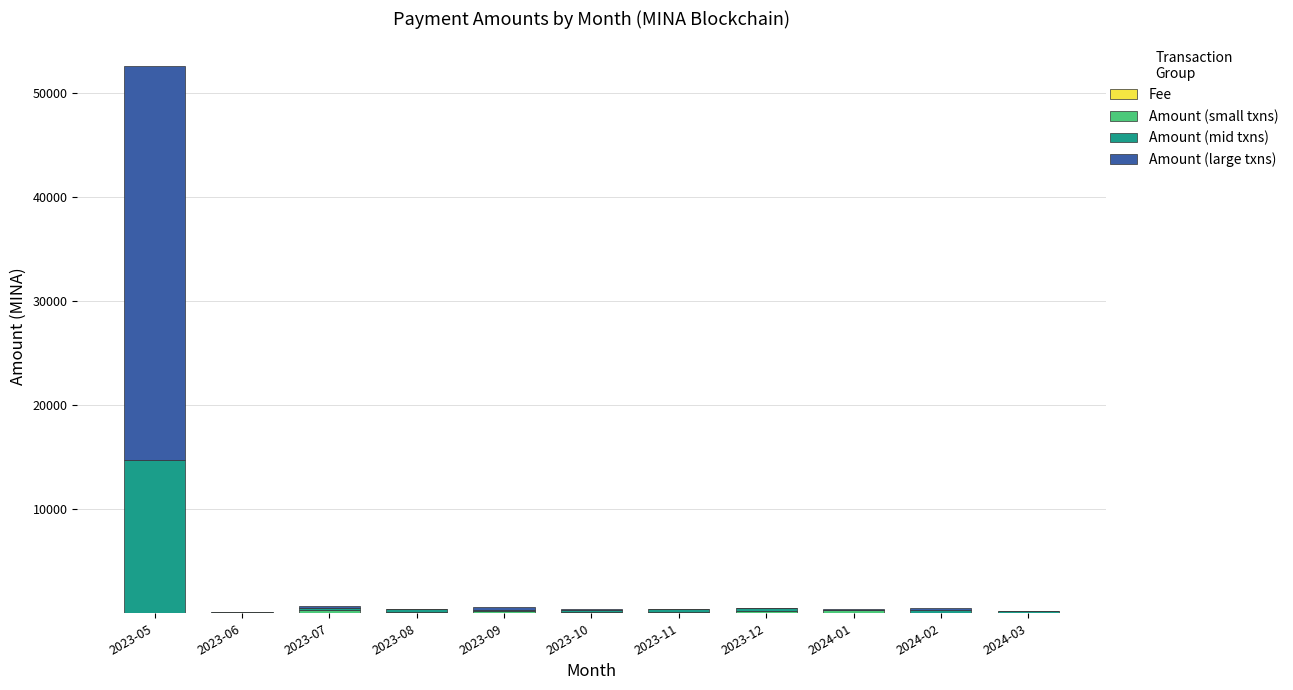

What is the sum of the Fee values at 2023-08 and 2023-05?

0.1